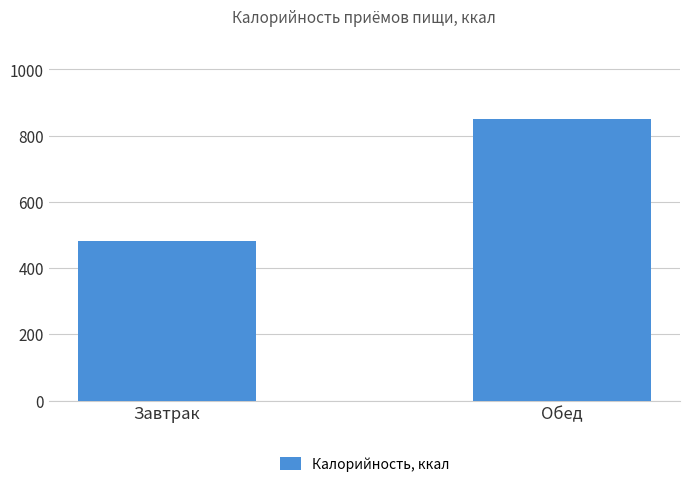

What is the label of the 1st bar from the left?

Завтрак